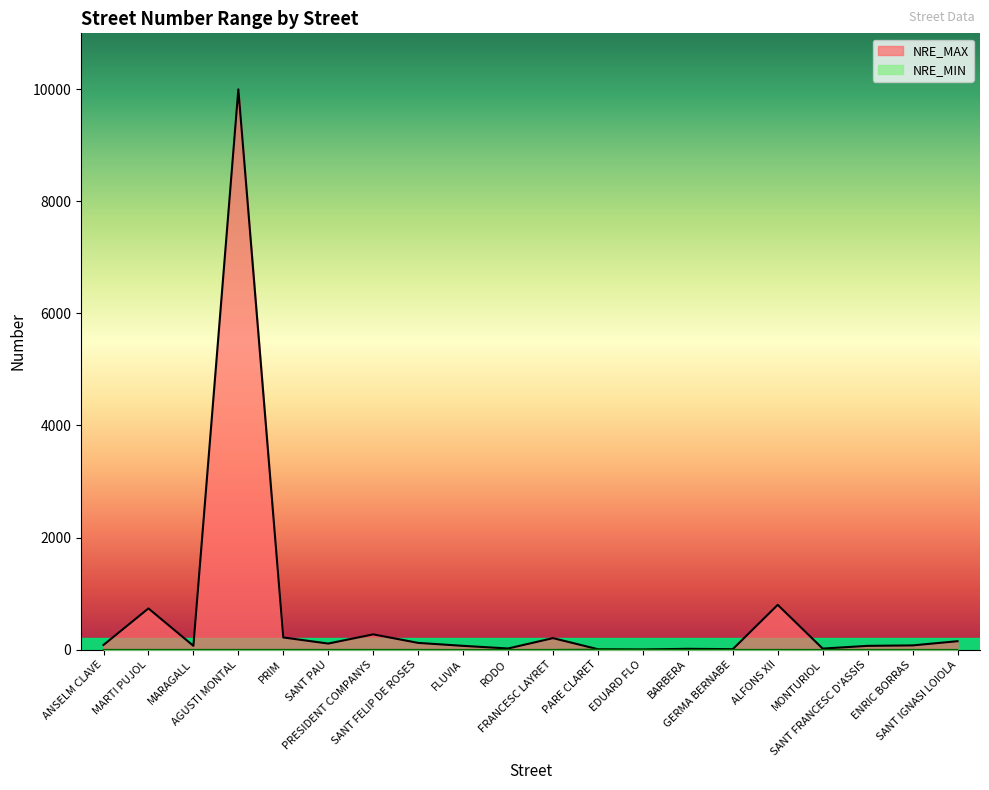

What are all the series names shown in the legend?

NRE_MAX, NRE_MIN